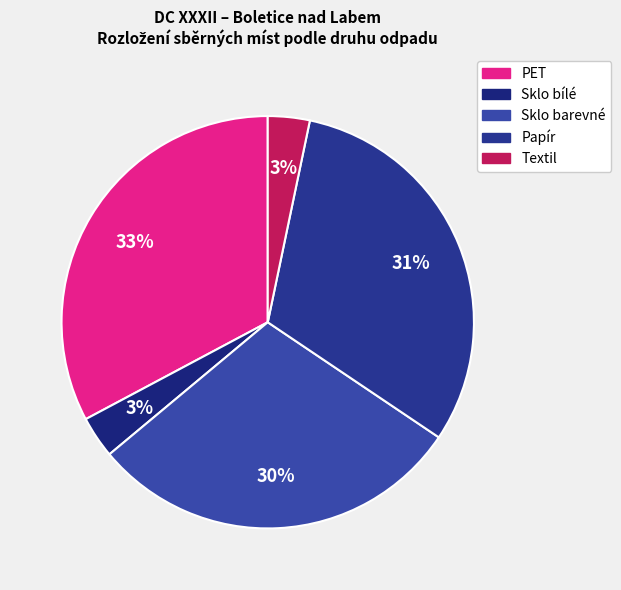

To the nearest percent, what percentage of the pie is Textil?

3%